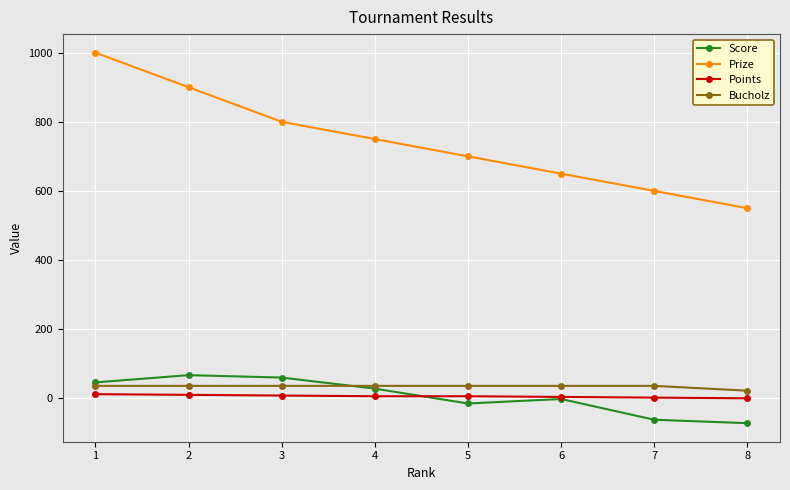

List the labels in order of Prize value, largest first.

1, 2, 3, 4, 5, 6, 7, 8